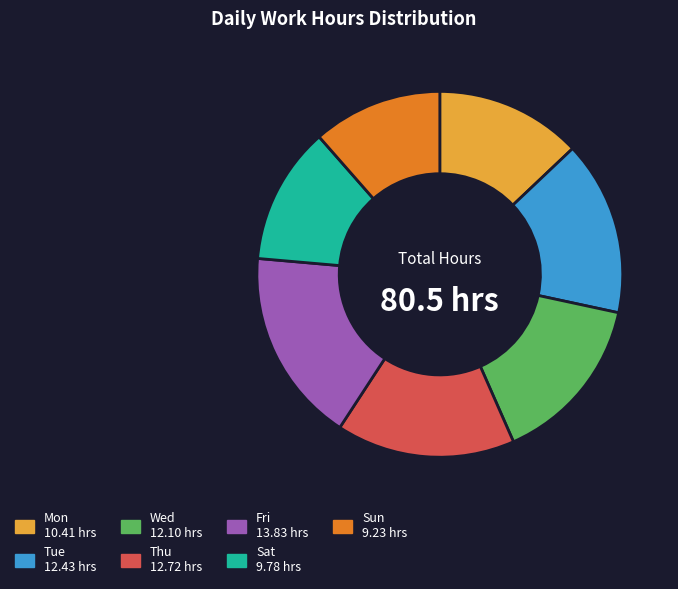

Does Fri represent more than half of the total?

No